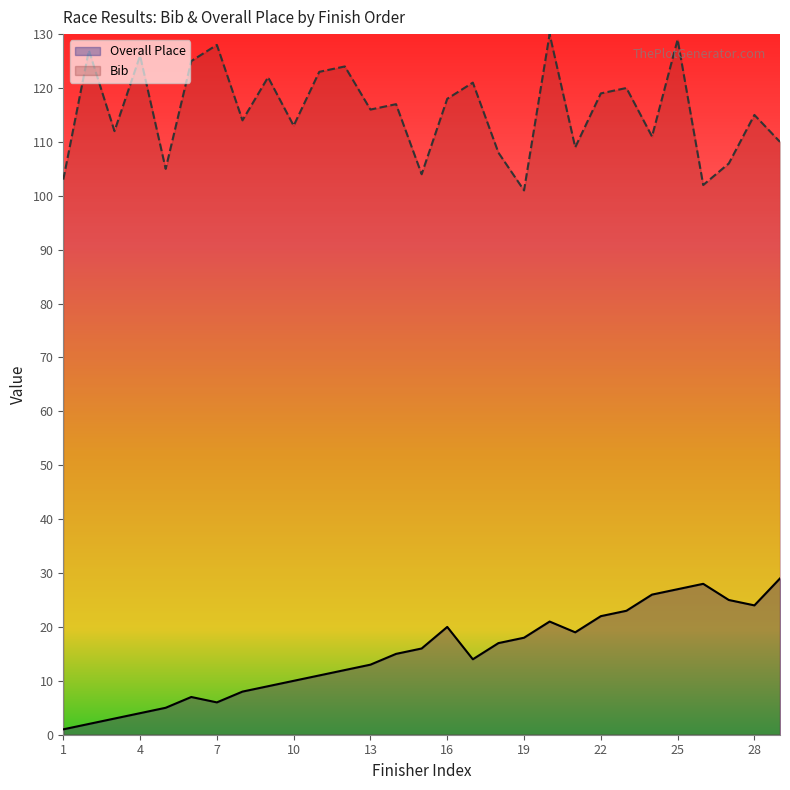

Is the value of Overall Place at 11 greater than the value of Bib at 8?

No